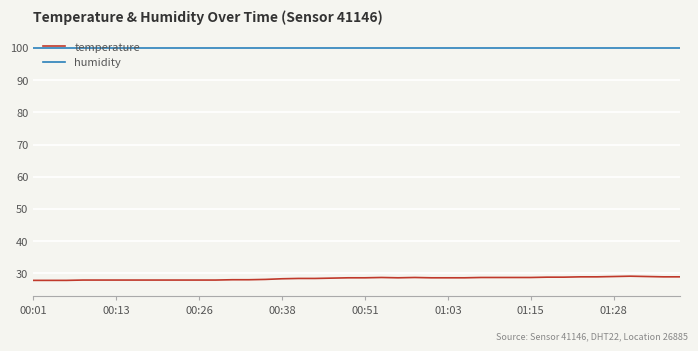

True or false: humidity and temperature intersect in this chart.

False